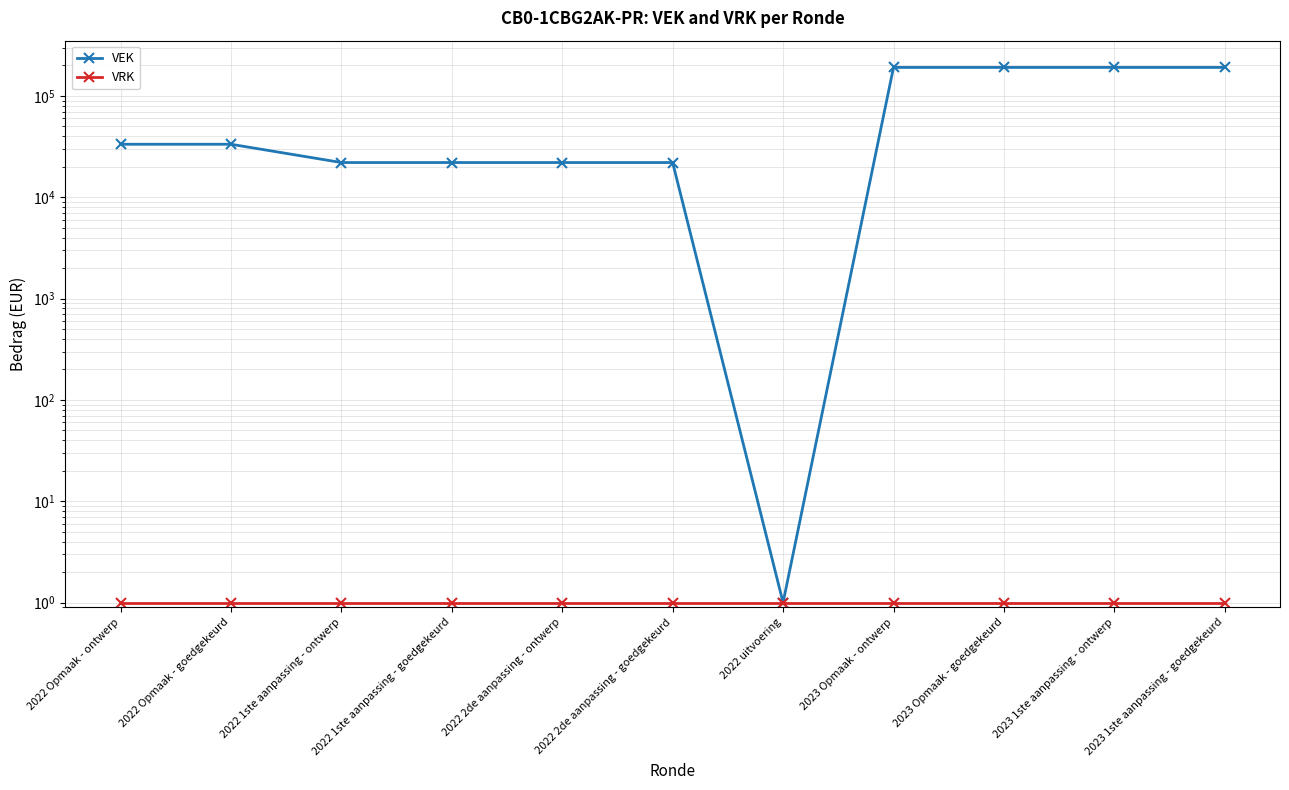

What is the difference between the maximum and minimum values in the VEK series?

190999